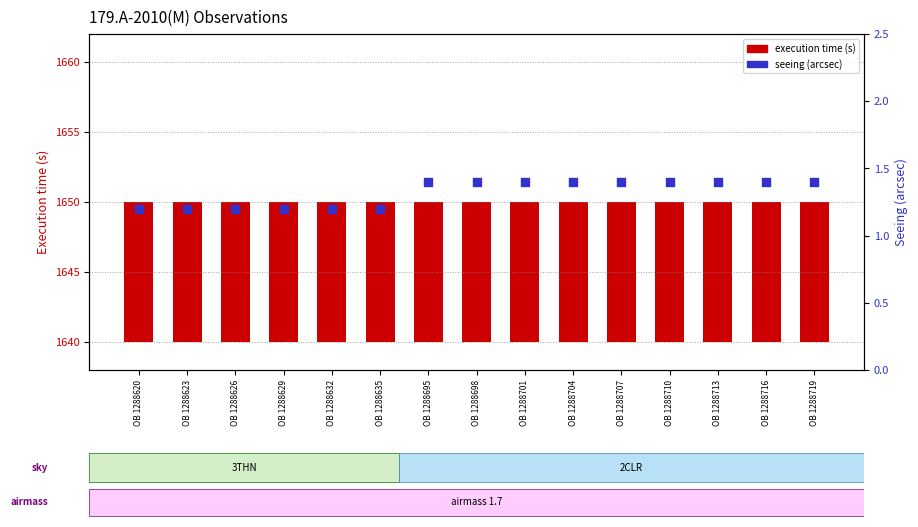

Which series has the largest Y range (max minus min)?

seeing